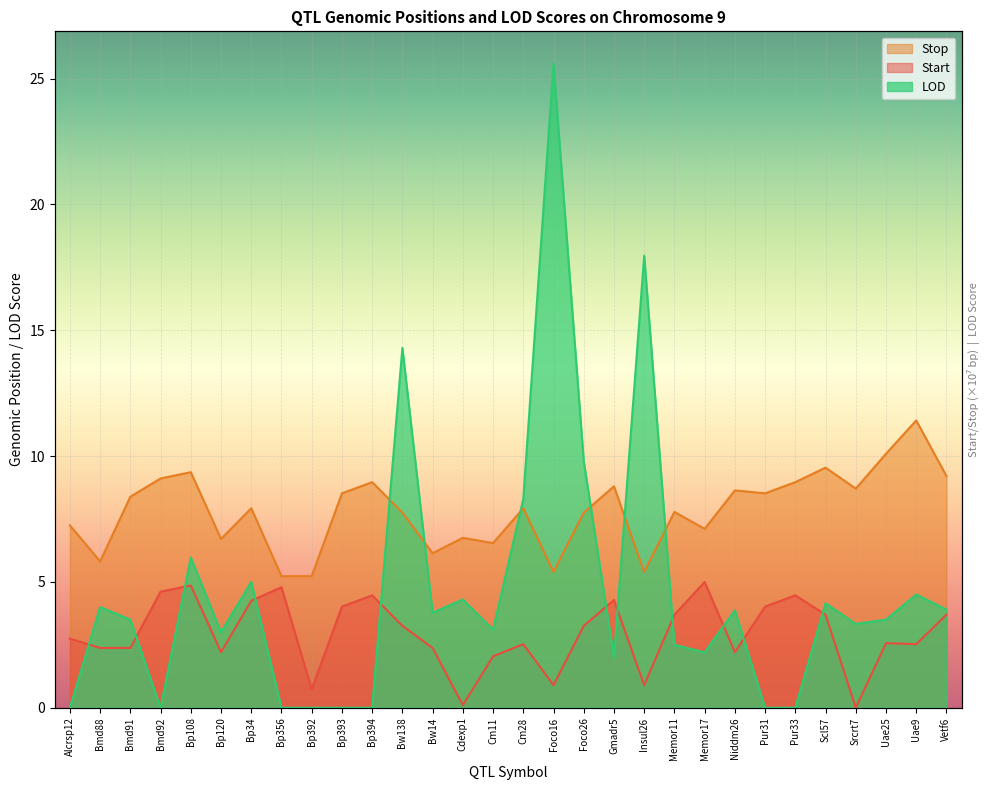

Which series changed the most between Srcrt7 and Uae25?

Start